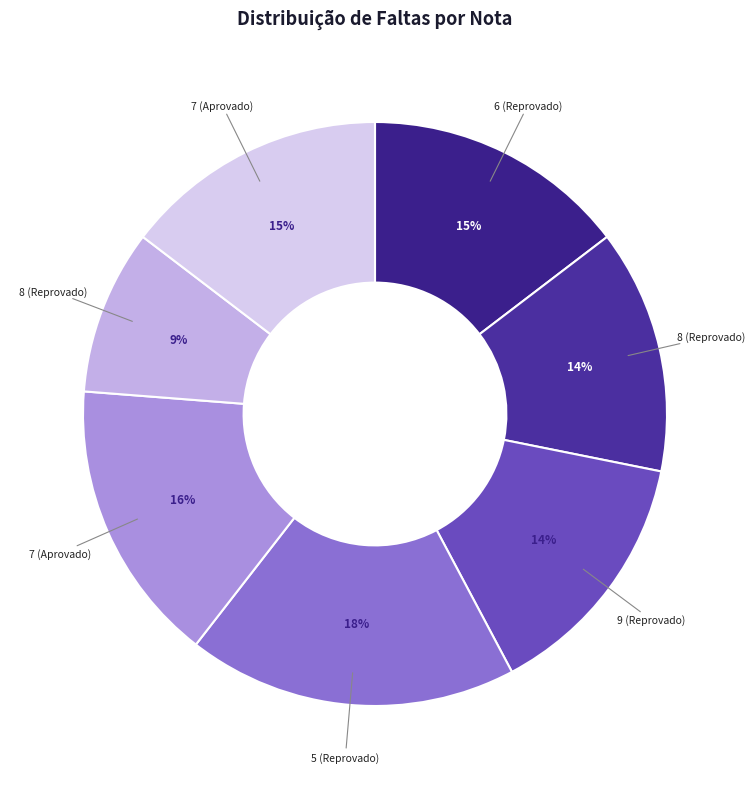

How many slices are in this pie chart?

7